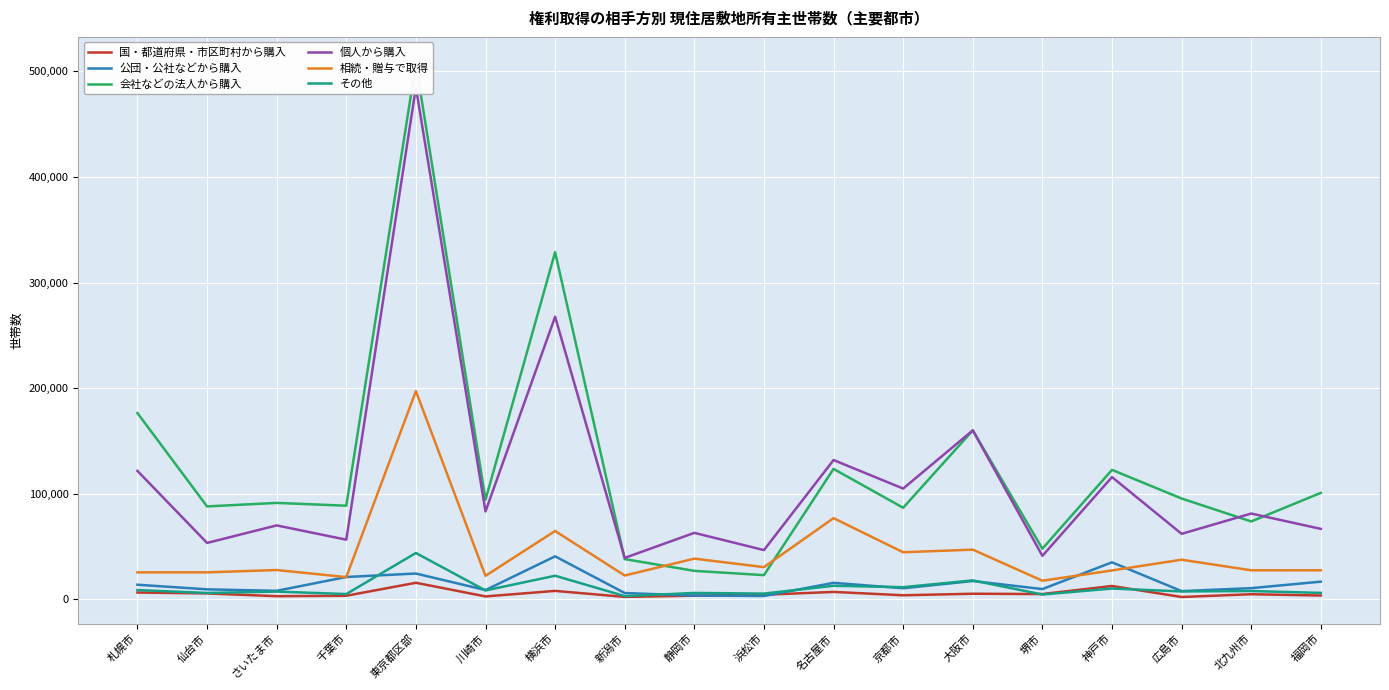

Reading left to right, what are all the values shown in this chart?

国・都道府県・市区町村から購入: 札幌市=6520	仙台市=5680	さいたま市=3050	千葉市=3460	東京都区部=15750	川崎市=2830	横浜市=8060	新潟市=2370	静岡市=3540	浜松市=4410	名古屋市=7090	京都市=3910	大阪市=5380	堺市=5070	神戸市=12710	広島市=2290	北九州市=4900	福岡市=3680
公団・公社などから購入: 札幌市=13900	仙台市=9540	さいたま市=8130	千葉市=21220	東京都区部=24500	川崎市=8840	横浜市=40780	新潟市=6040	静岡市=3640	浜松市=3240	名古屋市=15710	京都市=10560	大阪市=17420	堺市=9790	神戸市=35130	広島市=7850	北九州市=10670	福岡市=16810
会社などの法人から購入: 札幌市=176440	仙台市=88040	さいたま市=91370	千葉市=88710	東京都区部=507340	川崎市=94360	横浜市=328750	新潟市=38160	静岡市=27040	浜松市=22970	名古屋市=123580	京都市=86770	大阪市=160030	堺市=48030	神戸市=122650	広島市=95520	北九州市=73790	福岡市=100890
個人から購入: 札幌市=121690	仙台市=53460	さいたま市=70070	千葉市=56550	東京都区部=484780	川崎市=83310	横浜市=267640	新潟市=39300	静岡市=63010	浜松市=46690	名古屋市=131960	京都市=104940	大阪市=160050	堺市=41230	神戸市=115820	広島市=62090	北九州市=81300	福岡市=66770
相続・贈与で取得: 札幌市=25610	仙台市=25620	さいたま市=27830	千葉市=21120	東京都区部=197210	川崎市=22350	横浜市=64770	新潟市=22620	静岡市=38610	浜松市=30550	名古屋市=76930	京都市=44650	大阪市=47120	堺市=17700	神戸市=27430	広島市=37600	北九州市=27560	福岡市=27580
その他: 札幌市=8850	仙台市=6110	さいたま市=7390	千葉市=5080	東京都区部=43940	川崎市=8500	横浜市=22410	新潟市=3160	静岡市=6120	浜松市=5510	名古屋市=12910	京都市=11580	大阪市=18000	堺市=4650	神戸市=10300	広島市=7570	北九州市=7930	福岡市=6170